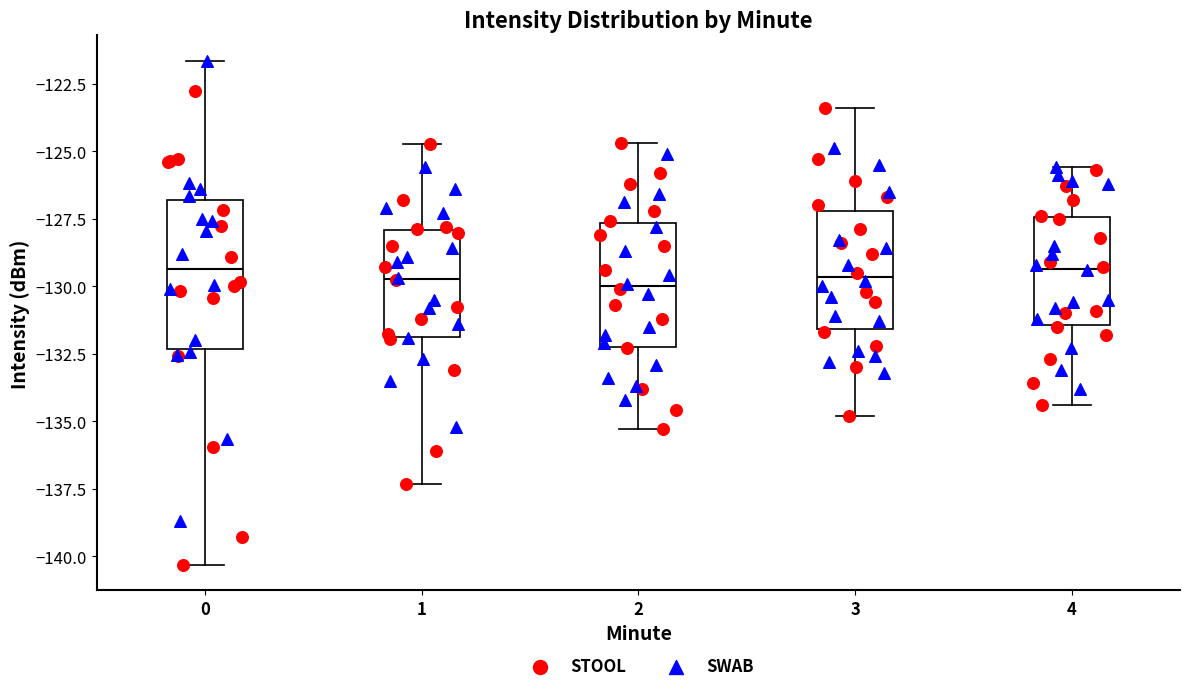

Which box is the tallest, from its lower edge to its upper edge?

0